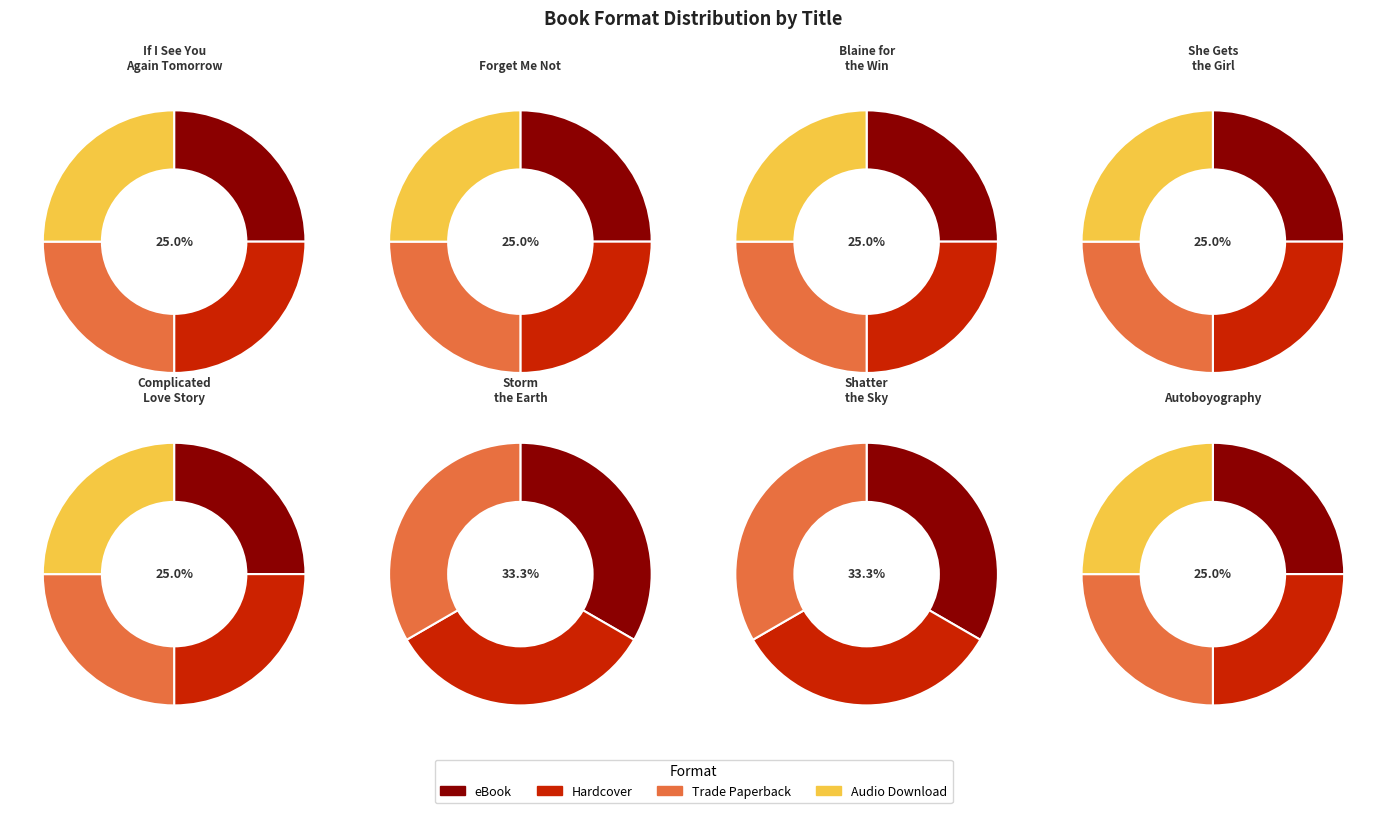

How much of the chart is everything except She Gets the Girl?

86.1%